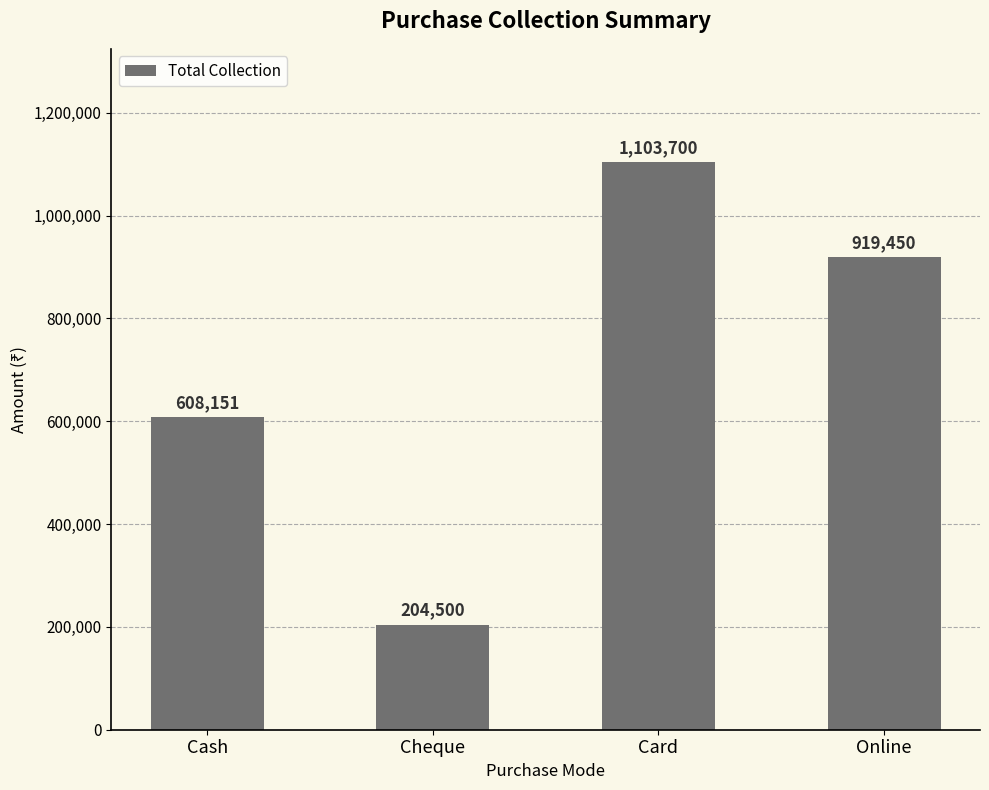

At which label is the value closest to 654100?

Cash